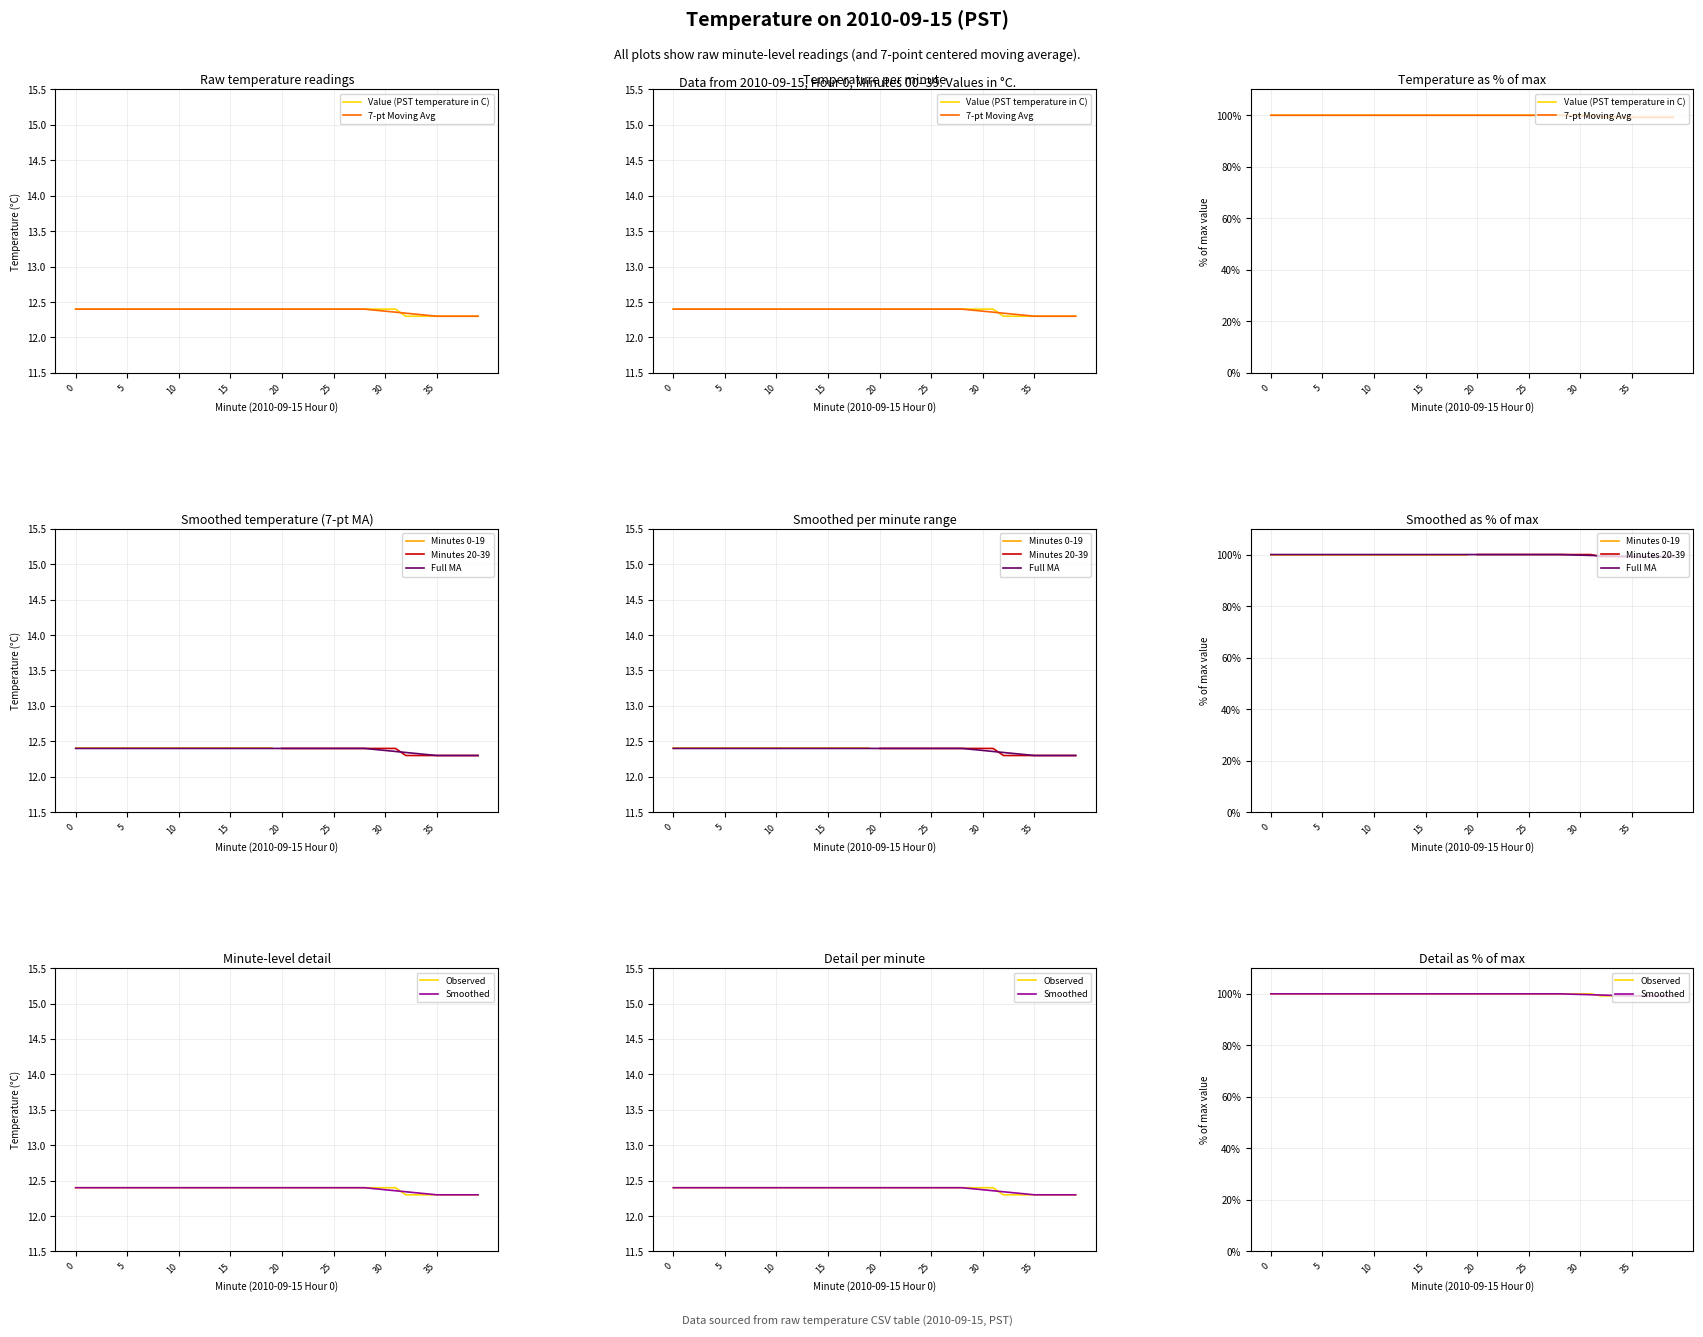

What is the average value?

12.4